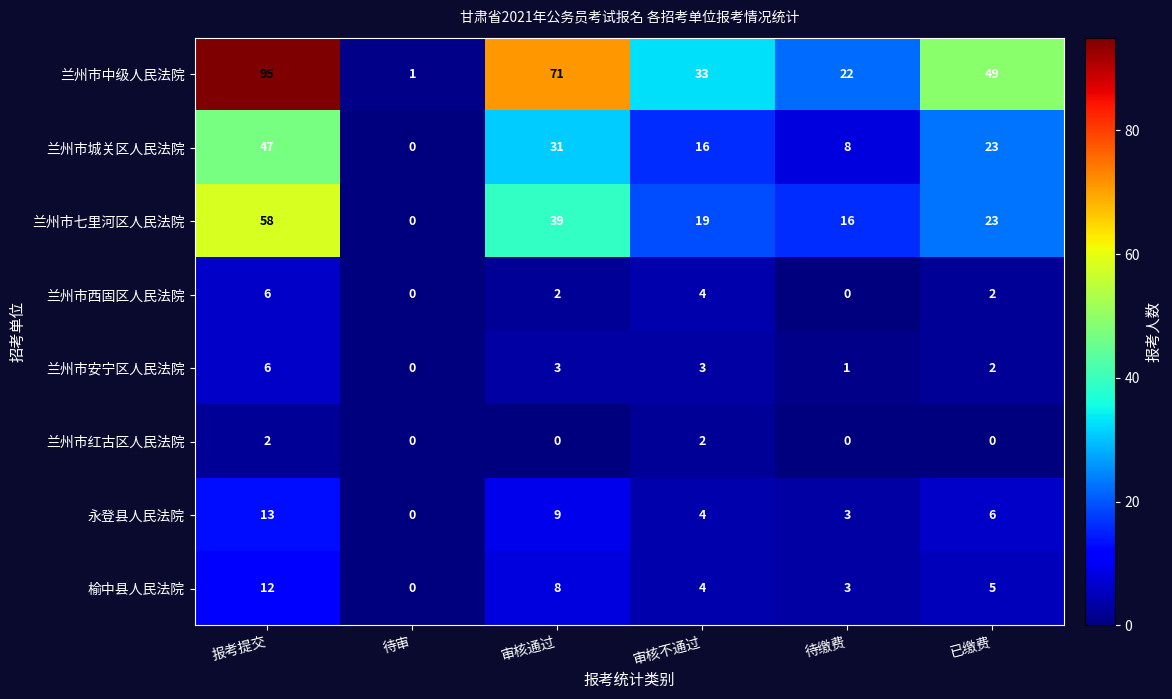

Count the number of categories in the chart.

6